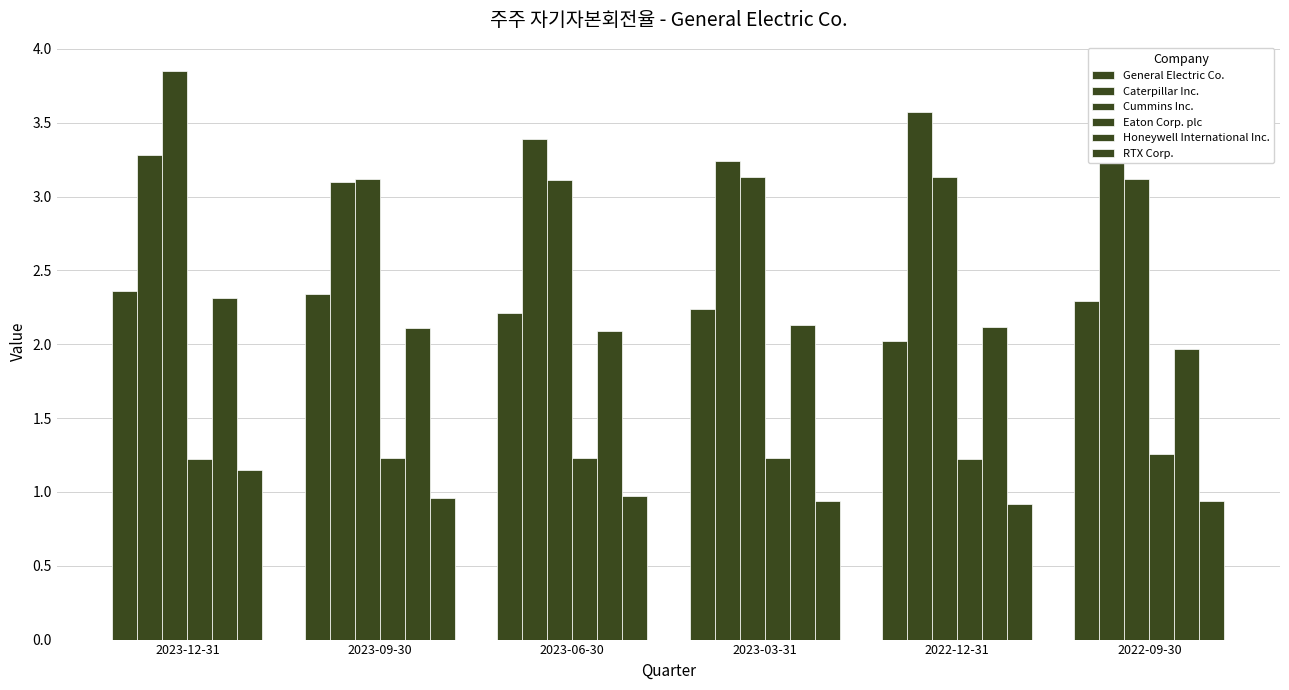

How many groups of bars are there?

6